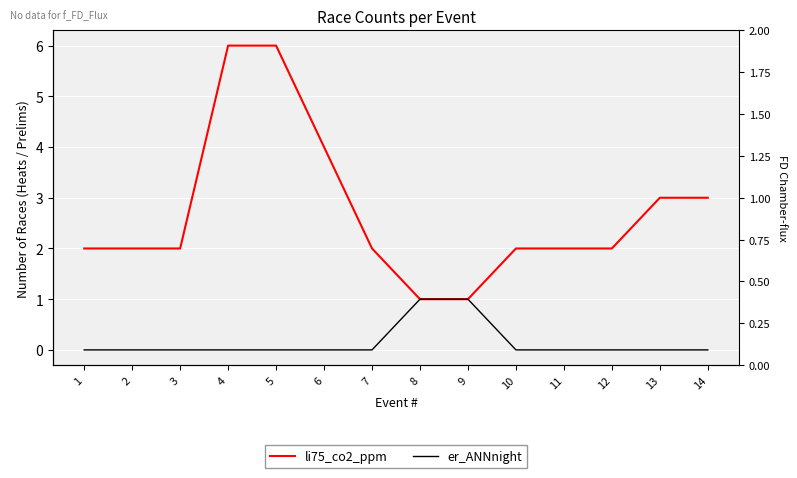

What is the average value of the li75_co2_ppm series?

3